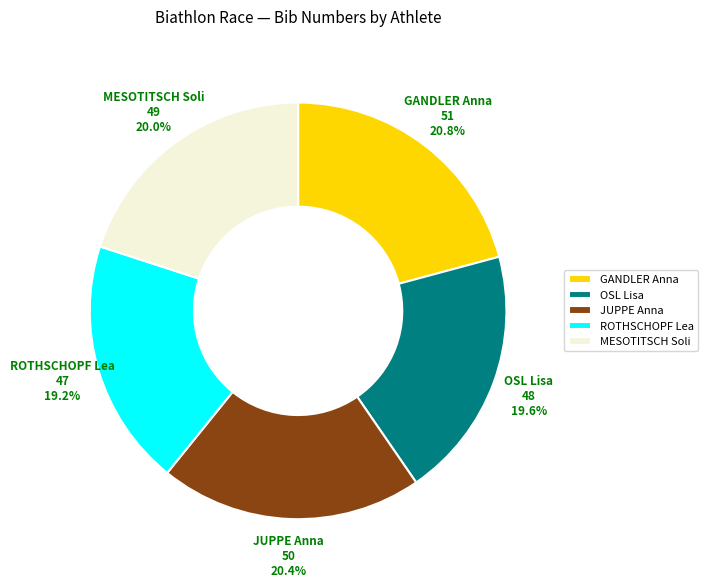

What is the ratio of the value at MESOTITSCH Soli to the value at ROTHSCHOPF Lea?

1.0